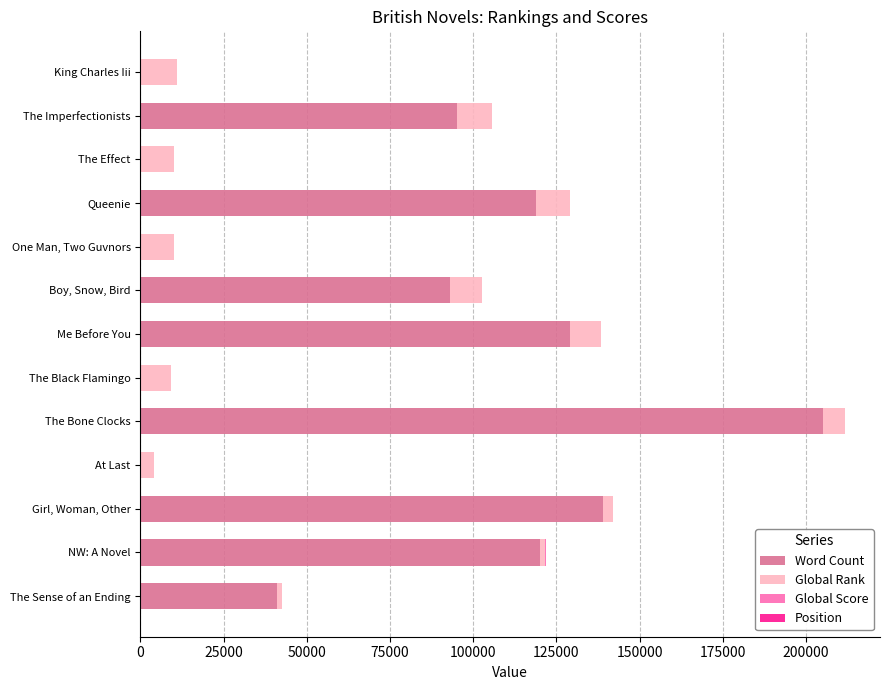

Is it true that Word Count equals 205000 at The Bone Clocks?

True